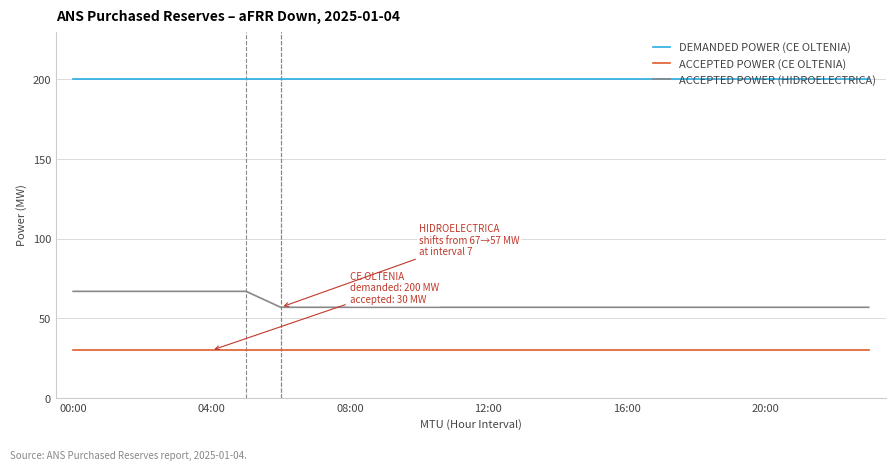

True or false: ACCEPTED POWER (CE OLTENIA) and ACCEPTED POWER (HIDROELECTRICA) intersect in this chart.

False